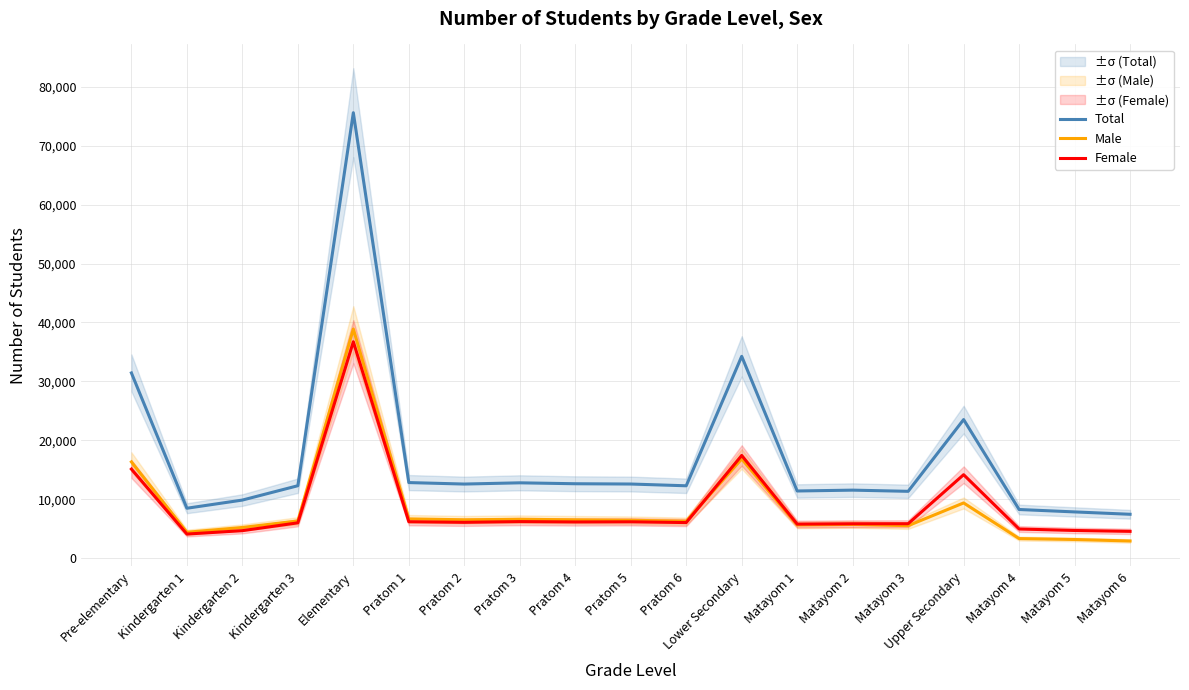

True or false: Total and Male intersect in this chart.

False